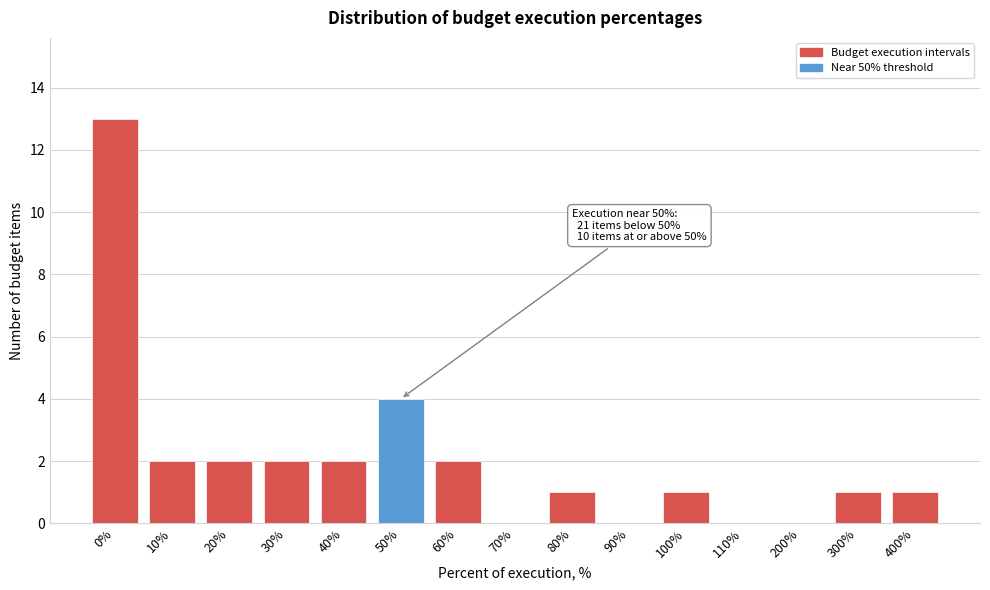

Reading left to right, what are all the values shown in this chart?

0%=13	10%=2	20%=2	30%=2	40%=2	50%=4	60%=2	70%=0	80%=1	90%=0	100%=1	110%=0	200%=0	300%=1	400%=1